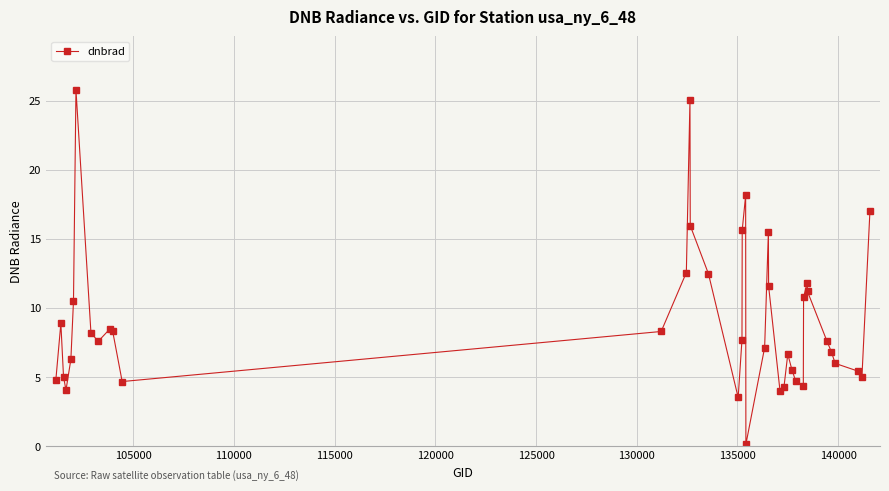

What is the sum of all values?

367.6